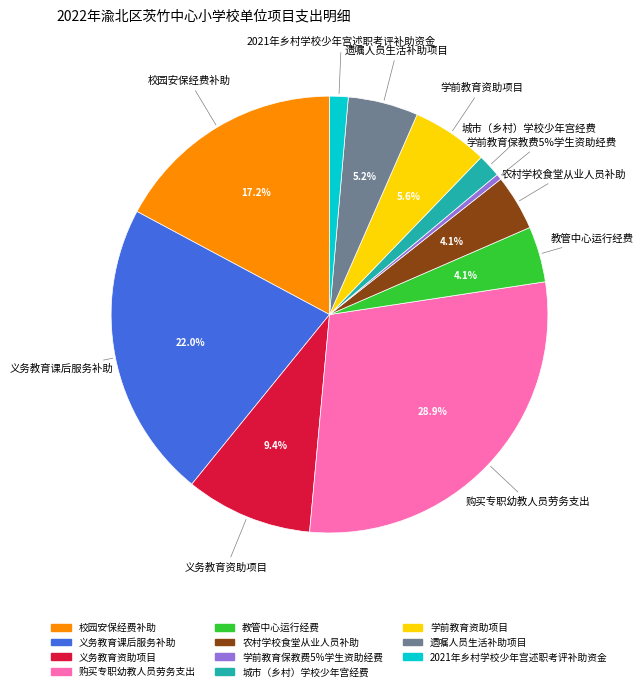

Is there any slice that represents more than half of the pie?

No